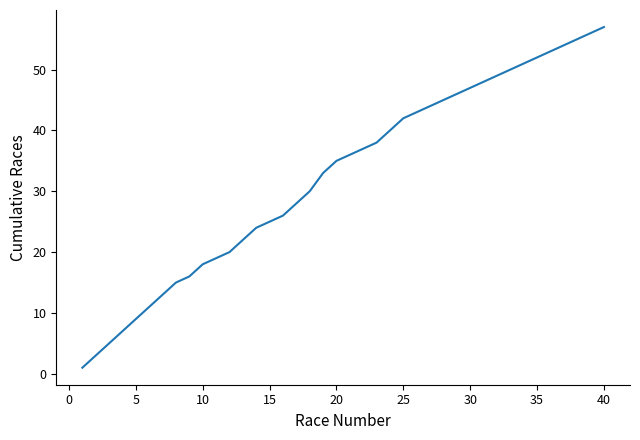

What is the maximum value shown in the chart?

57